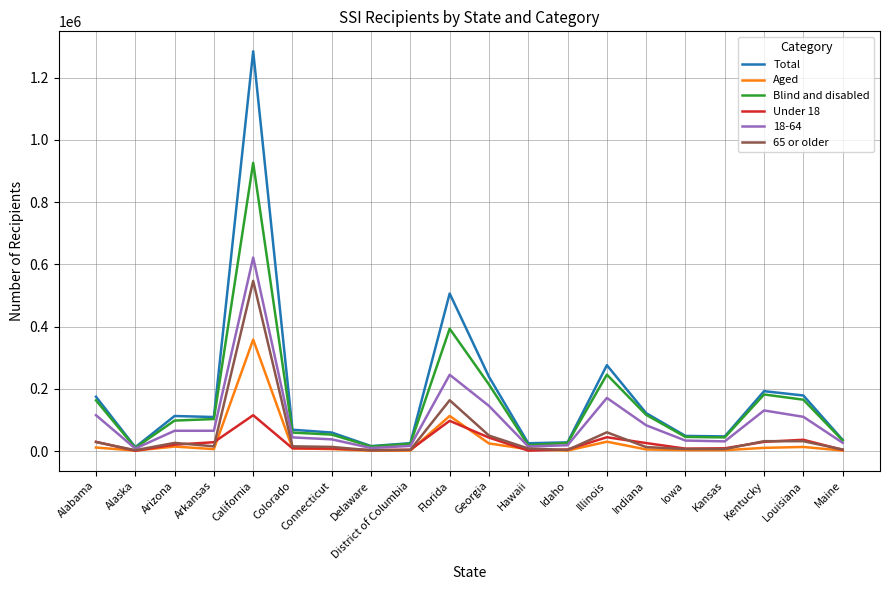

Read the 65 or older value at Arizona, to the nearest 10.

26600